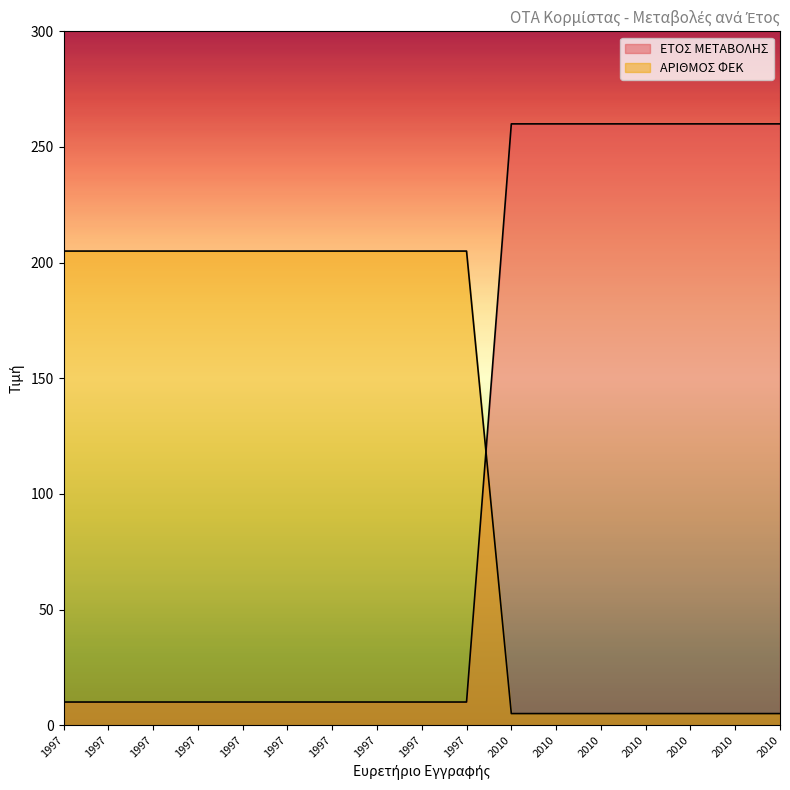

Reading left to right, what are all the values shown in this chart?

ΕΤΟΣ ΜΕΤΑΒΟΛΗΣ: 10	10	10	10	10	10	10	10	10	10	260	260	260	260	260	260	260
ΑΡΙΘΜΟΣ ΦΕΚ: 205	205	205	205	205	205	205	205	205	205	5	5	5	5	5	5	5